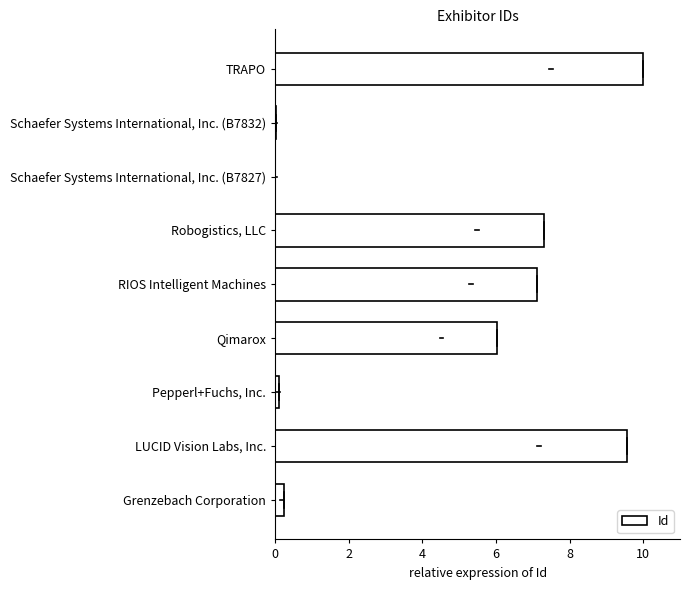

What is the maximum value shown in the chart?

10.0